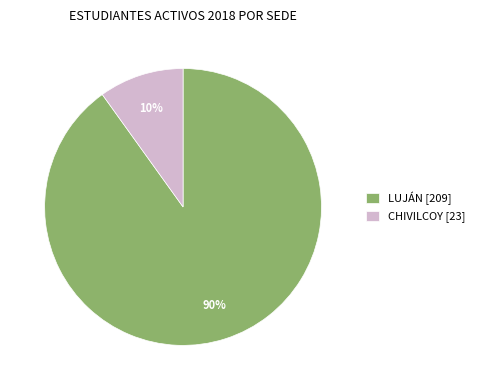

Does CHIVILCOY represent more than half of the total?

No